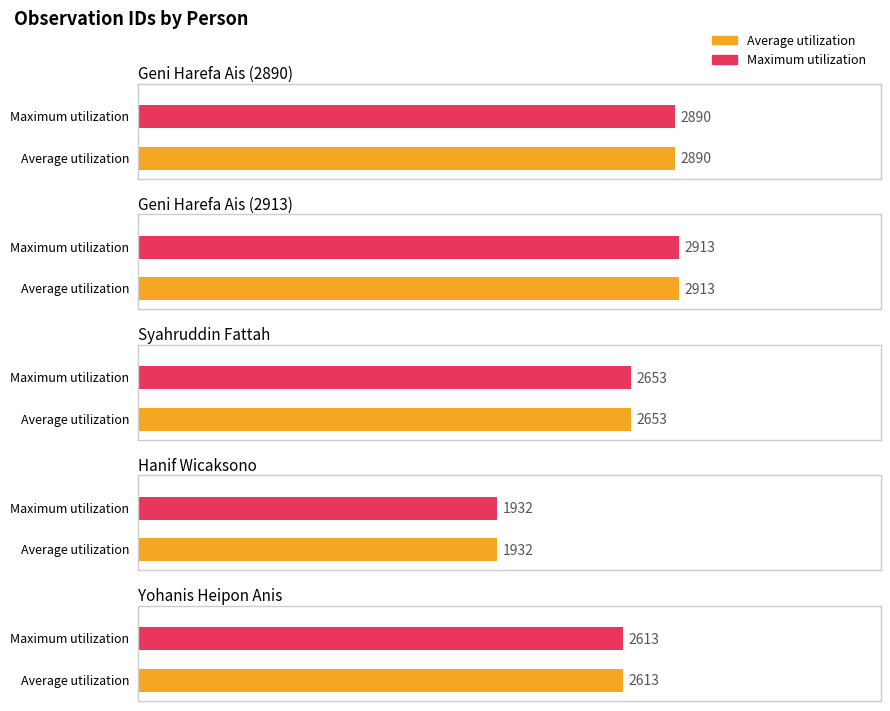

The value of Maximum utilization at Hanif Wicaksono is 736. True or false?

False